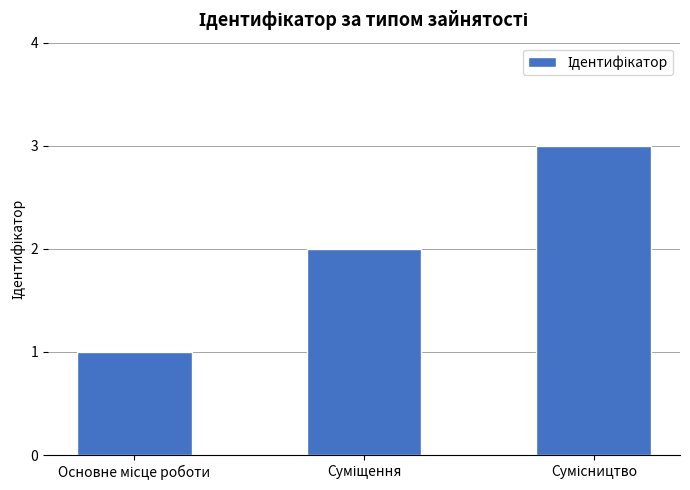

How many distinct data groups are displayed?

1